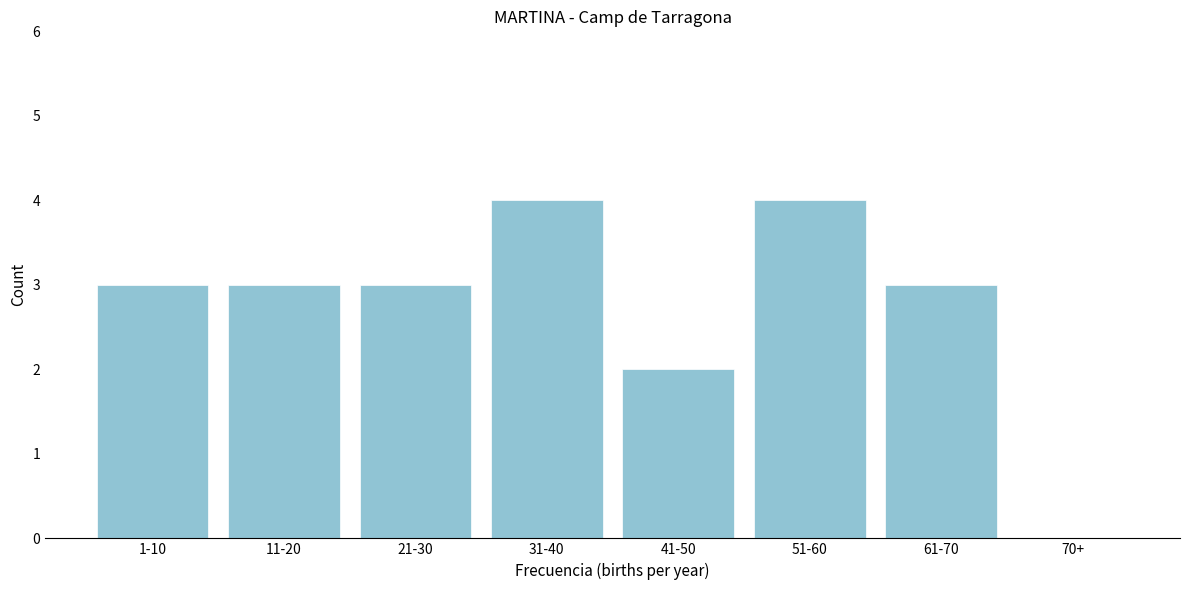

Reading left to right, what are all the values shown in this chart?

1-10=3	11-20=3	21-30=3	31-40=4	41-50=2	51-60=4	61-70=3	70+=0